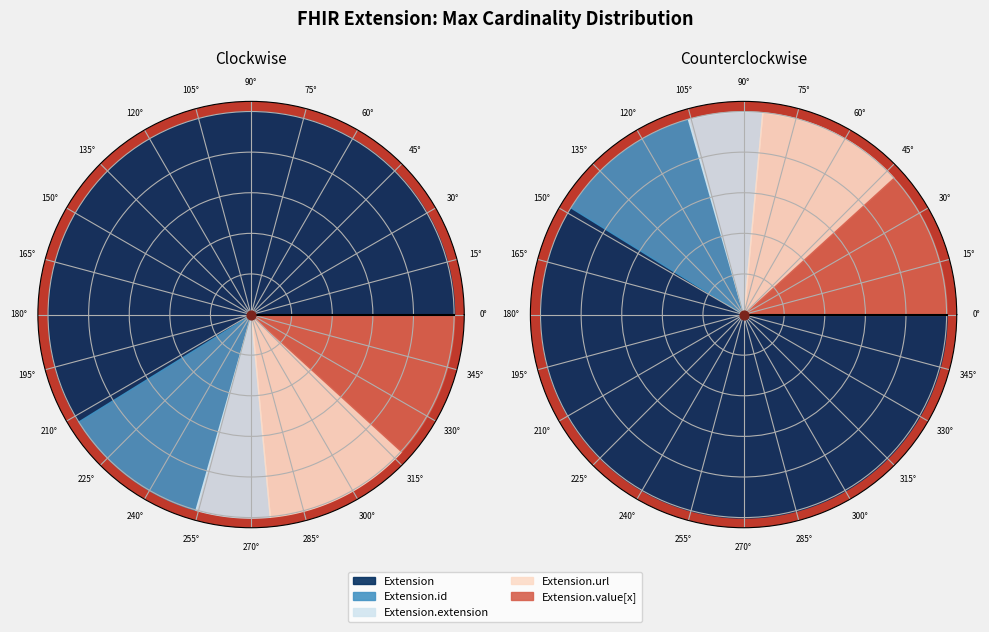

How many segments does this pie chart have?

5